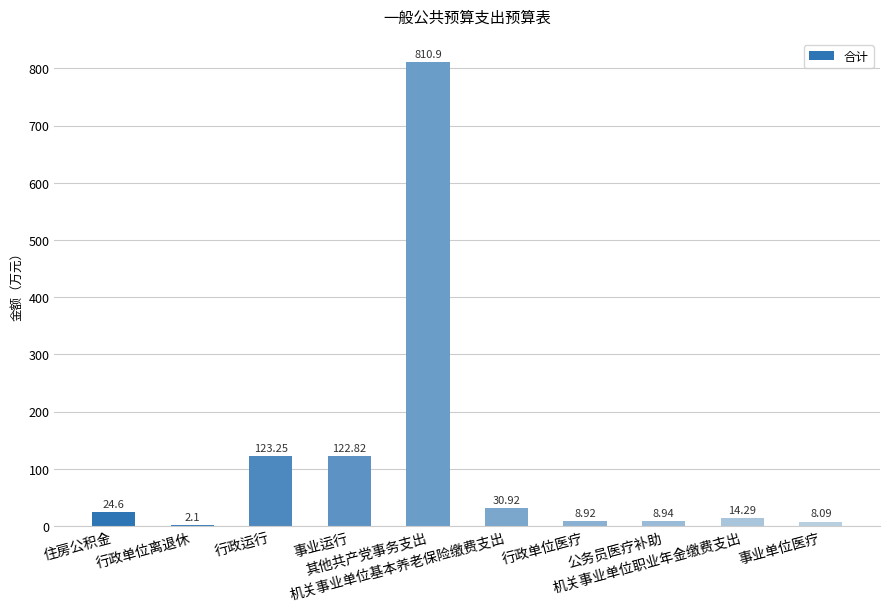

What is the sum of all values?

1154.8